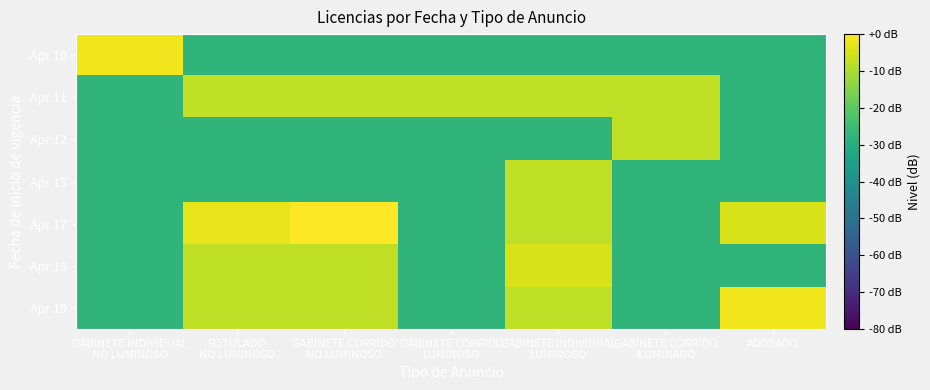

List the series in order of their peak value, lowest first.

Apr 11, Apr 12, Apr 15, Apr 18, Apr 10, Apr 19, Apr 17